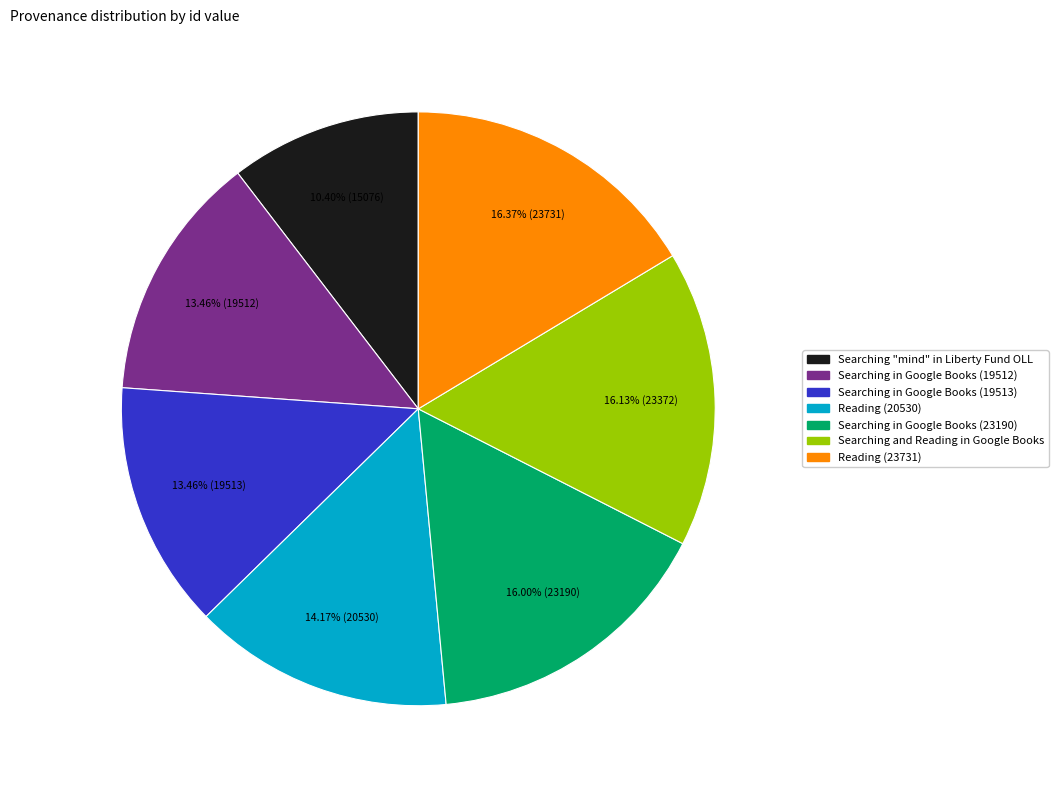

The Searching "mind" in Liberty Fund OLL slice represents 20% of the pie. True or false?

False